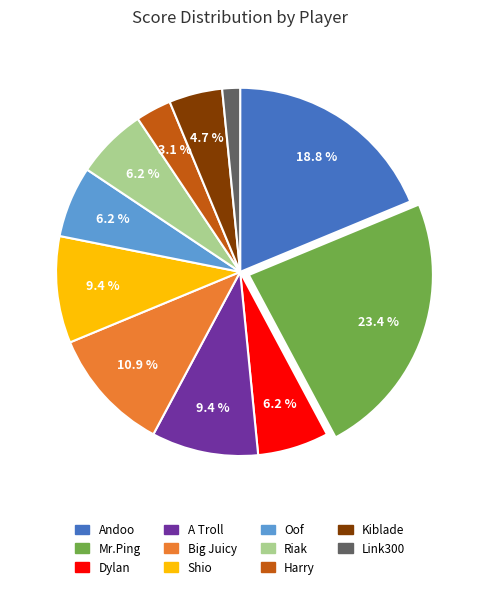

True or false: Big Juicy accounts for 11% of the total.

True